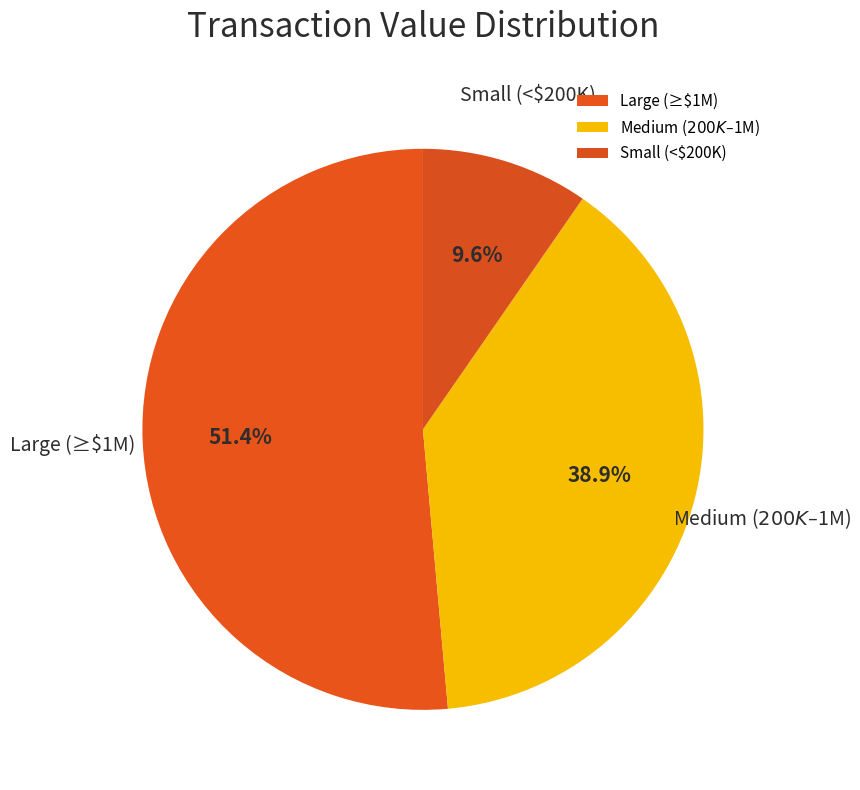

Is there any slice that represents more than half of the pie?

Yes